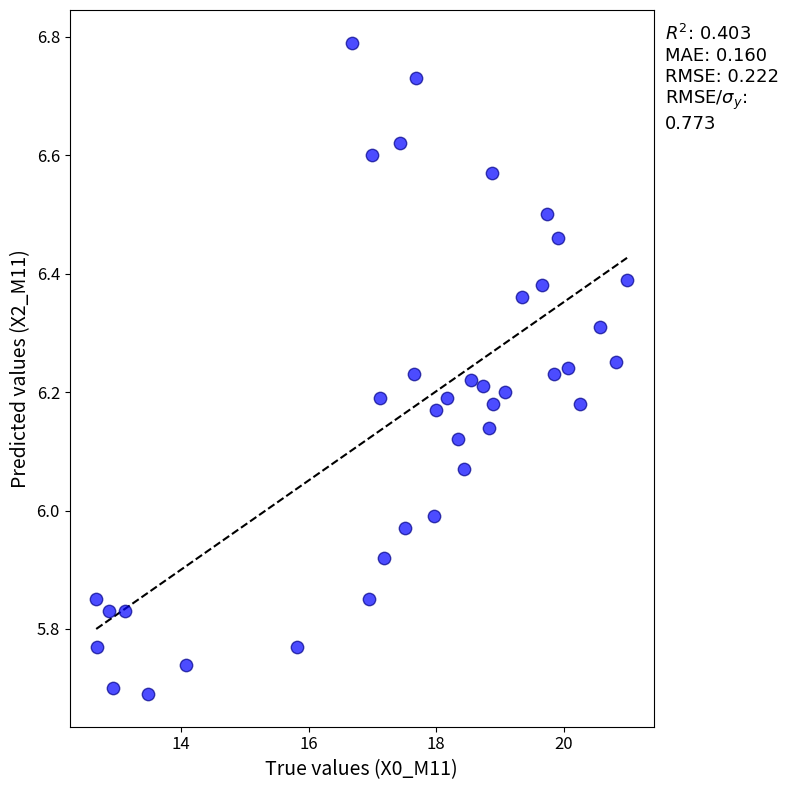

What is the range of X values (max minus min)?

8.3